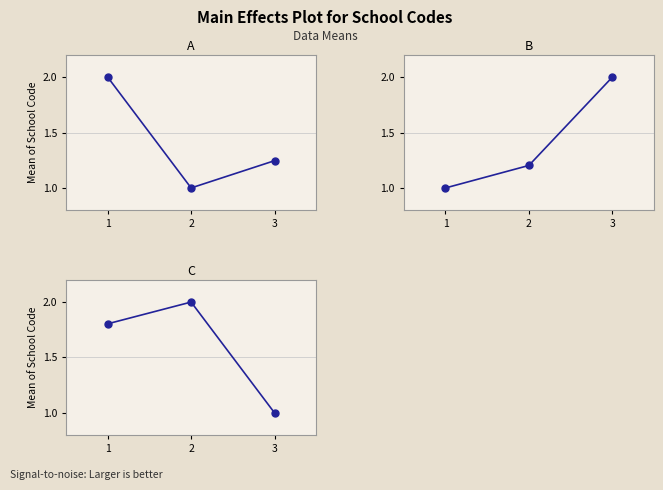

What is the maximum value for A?

2.0